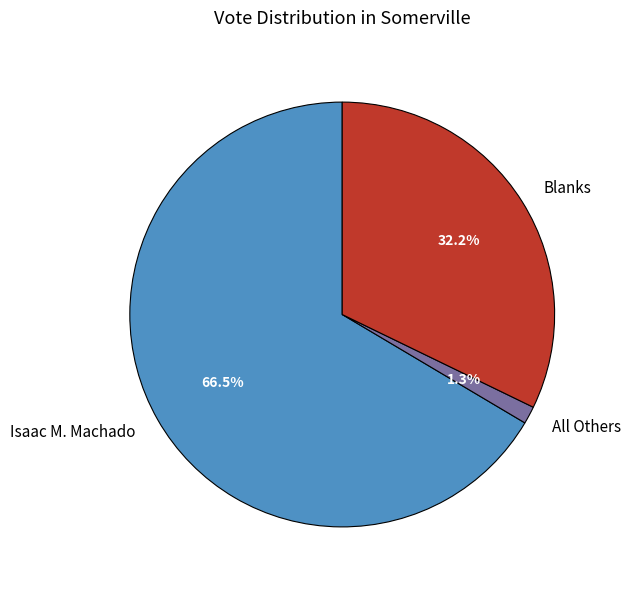

The Blanks slice represents 32% of the pie. True or false?

True